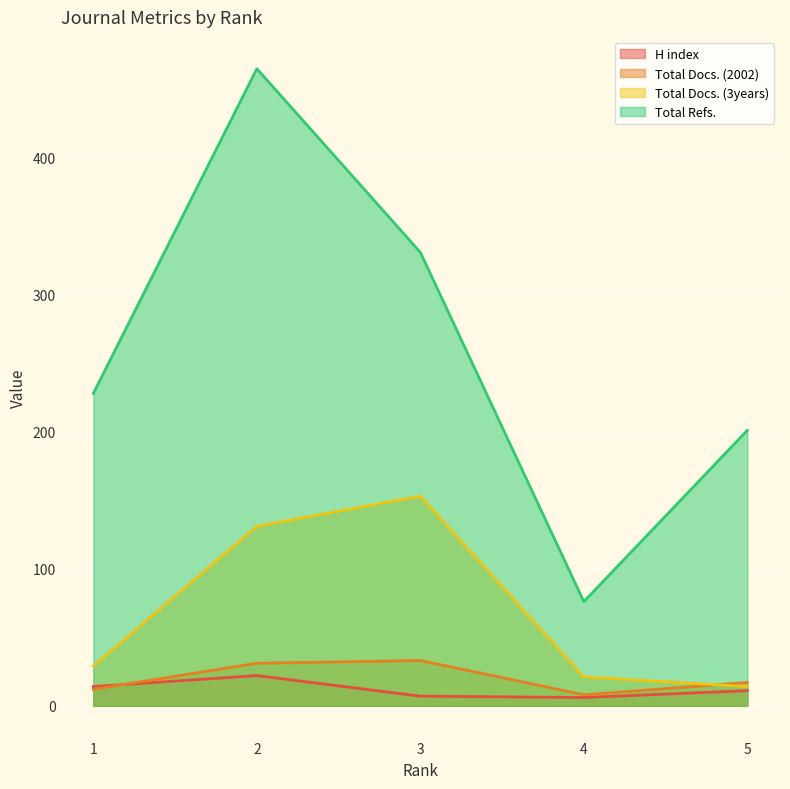

Which series has the widest spread of values?

Total Refs.